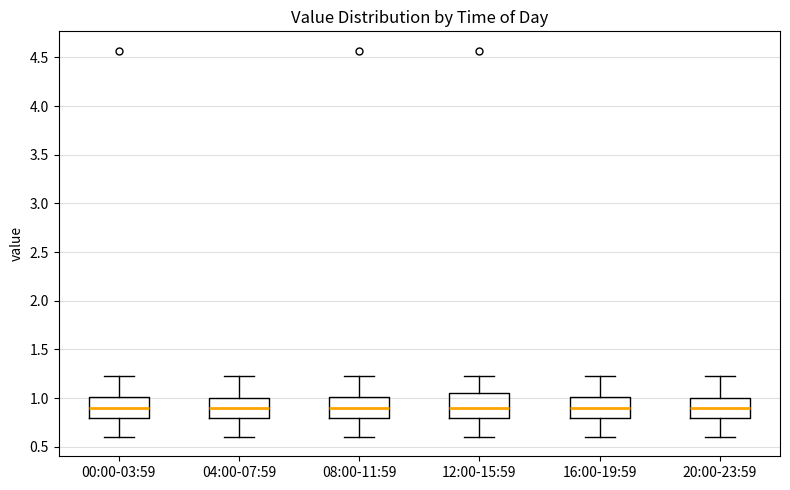

Reading left to right, read every box against the y-axis: the position of its median line, the range the box covers, and the ends of its whiskers. The values are not printed on the chart, so give them approximately, as read against the axis.

00:00-03:59: median 0.90, box 0.80 to 1.00, whiskers 0.60 to 1.25
04:00-07:59: median 0.90, box 0.80 to 1.00, whiskers 0.60 to 1.25
08:00-11:59: median 0.90, box 0.80 to 1.00, whiskers 0.60 to 1.25
12:00-15:59: median 0.90, box 0.80 to 1.05, whiskers 0.60 to 1.25
16:00-19:59: median 0.90, box 0.80 to 1.00, whiskers 0.60 to 1.25
20:00-23:59: median 0.90, box 0.80 to 1.00, whiskers 0.60 to 1.25